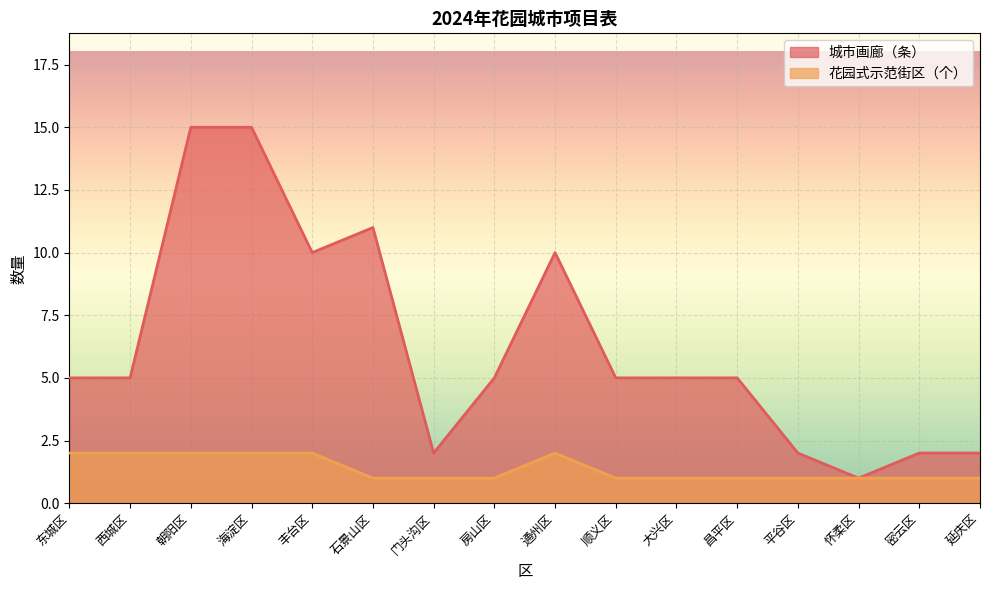

True or false: 城市画廊（条） has a value of 11 at 石景山区.

True